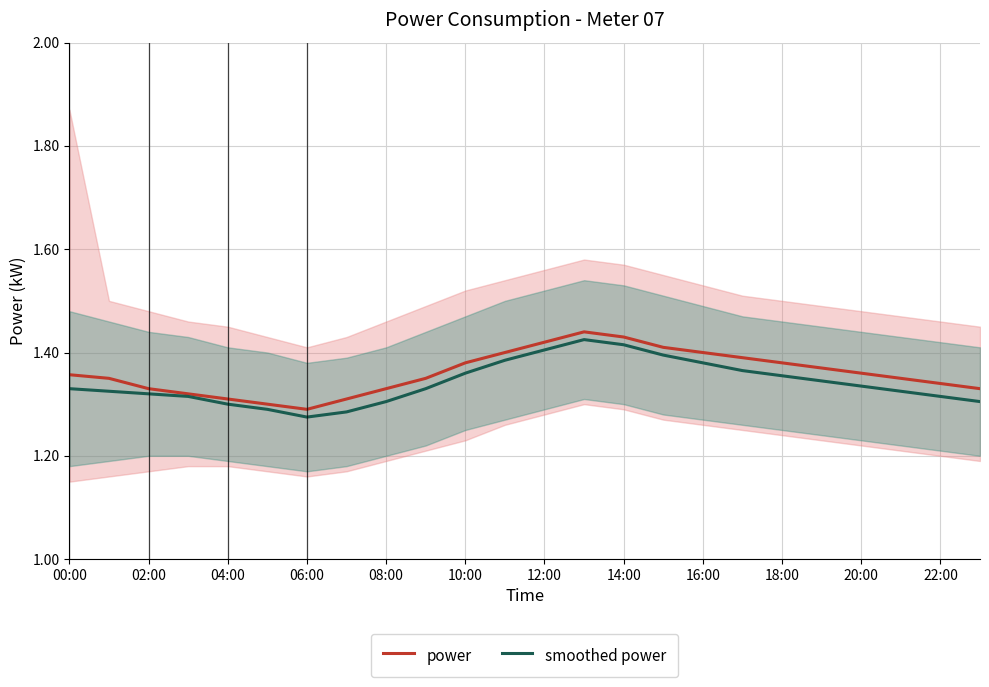

What are all the series names shown in the legend?

power, smoothed power